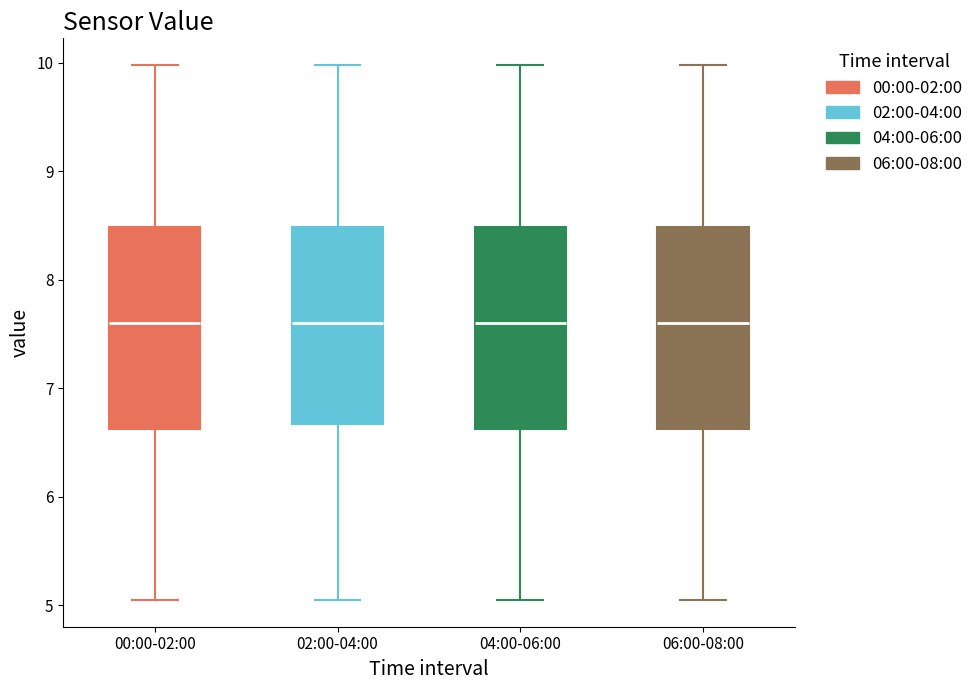

Reading left to right, read every box against the y-axis: the position of its median line, the range the box covers, and the ends of its whiskers. The values are not printed on the chart, so give them approximately, as read against the axis.

00:00-02:00: median 7.6, box 6.6 to 8.5, whiskers 5.1 to 10.0
02:00-04:00: median 7.6, box 6.7 to 8.5, whiskers 5.1 to 10.0
04:00-06:00: median 7.6, box 6.6 to 8.5, whiskers 5.1 to 10.0
06:00-08:00: median 7.6, box 6.6 to 8.5, whiskers 5.1 to 10.0